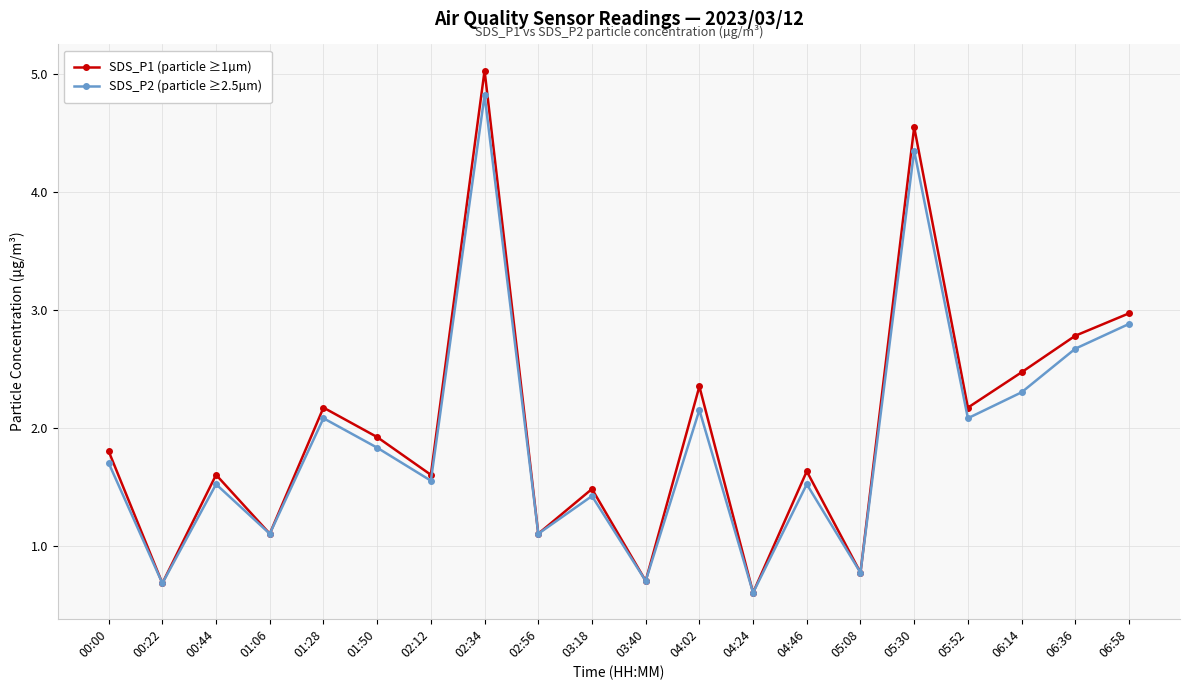

Rank the series by their maximum value, from lowest to highest.

SDS_P2 (particle ≥2.5µm), SDS_P1 (particle ≥1µm)